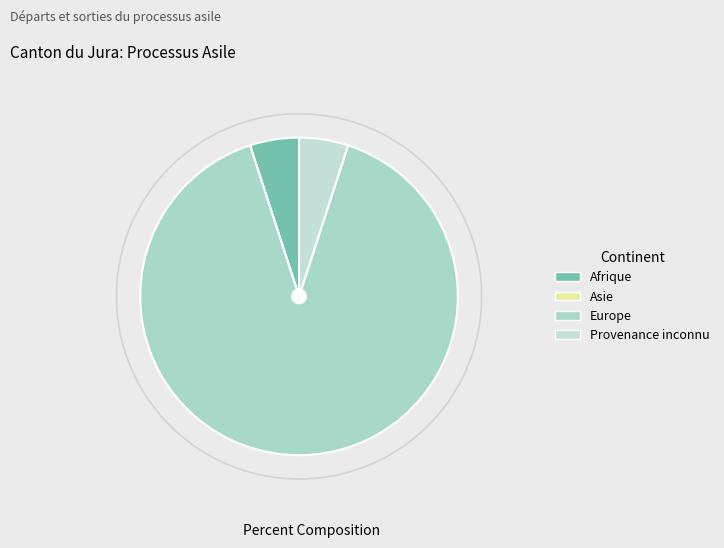

To the nearest percent, what is the difference between the Europe and Afrique slice percentages?

85%